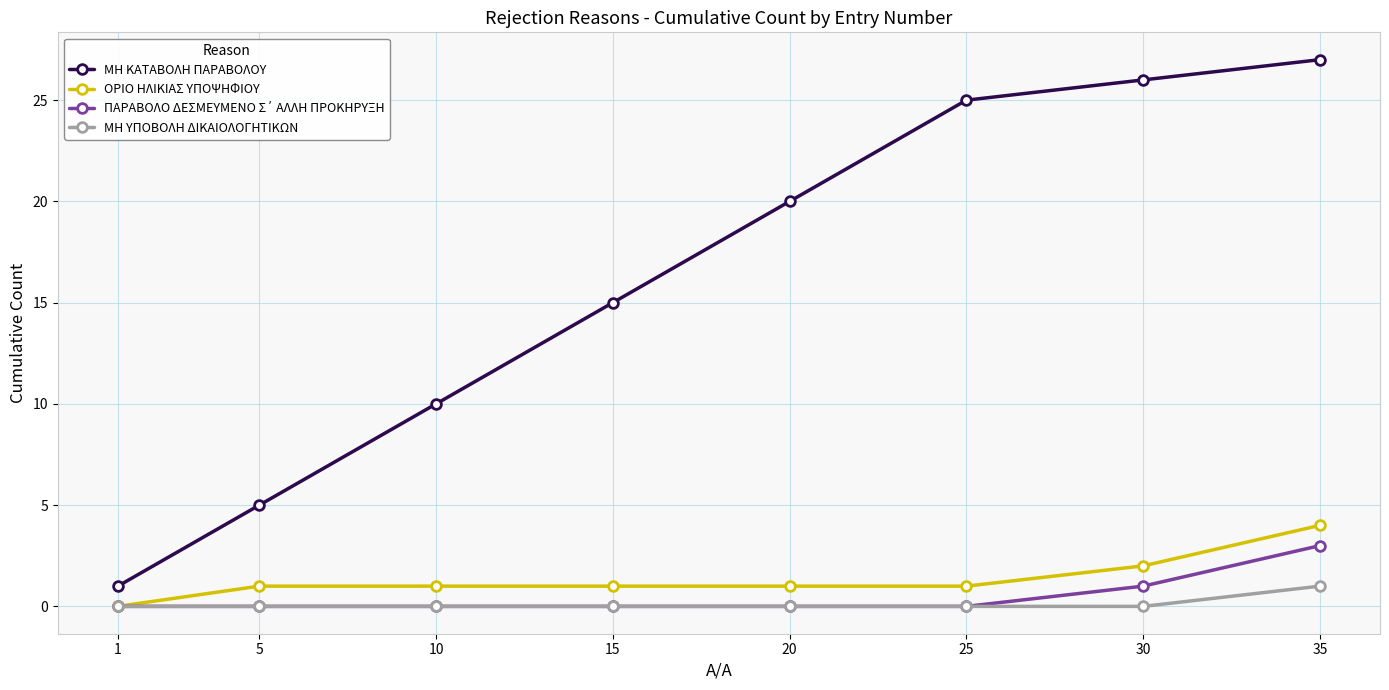

True or false: ΜΗ ΚΑΤΑΒΟΛΗ ΠΑΡΑΒΟΛΟΥ and ΜΗ ΥΠΟΒΟΛΗ ΔΙΚΑΙΟΛΟΓΗΤΙΚΩΝ intersect in this chart.

False